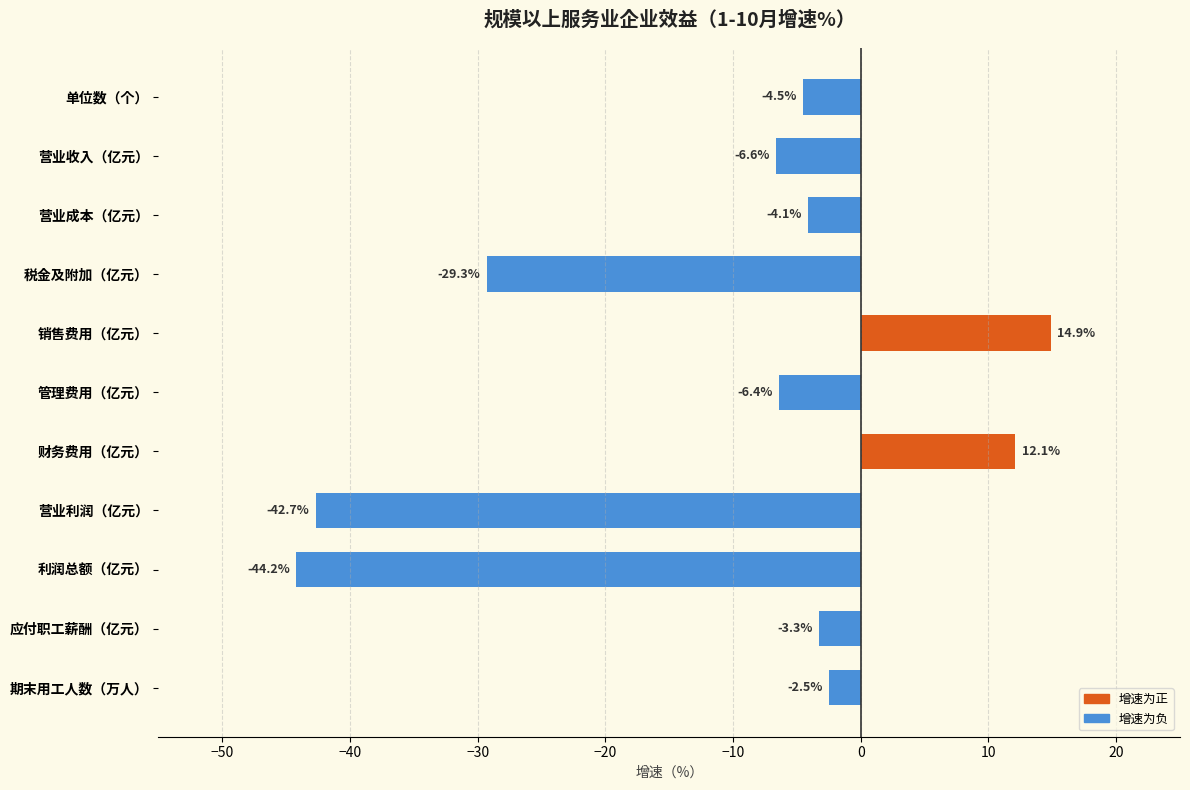

Are the bars horizontal?

Yes